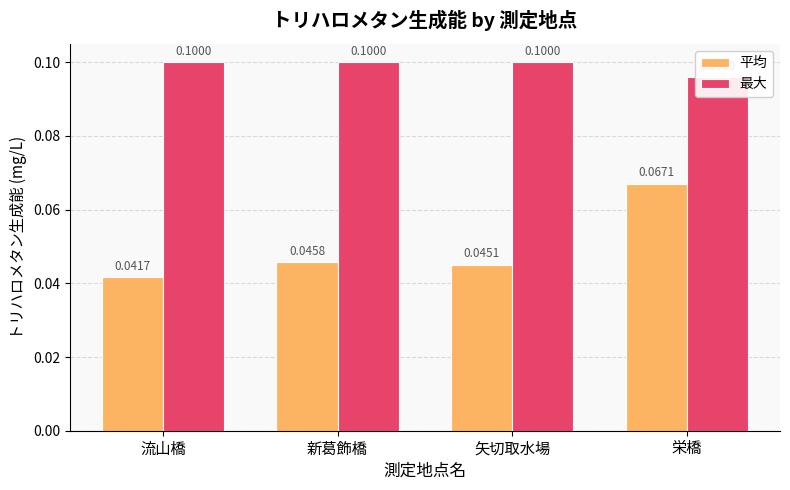

Reading left to right, list all the values displayed in this chart.

平均: 0.0	0.0	0.0	0.1
最大: 0.1	0.1	0.1	0.1